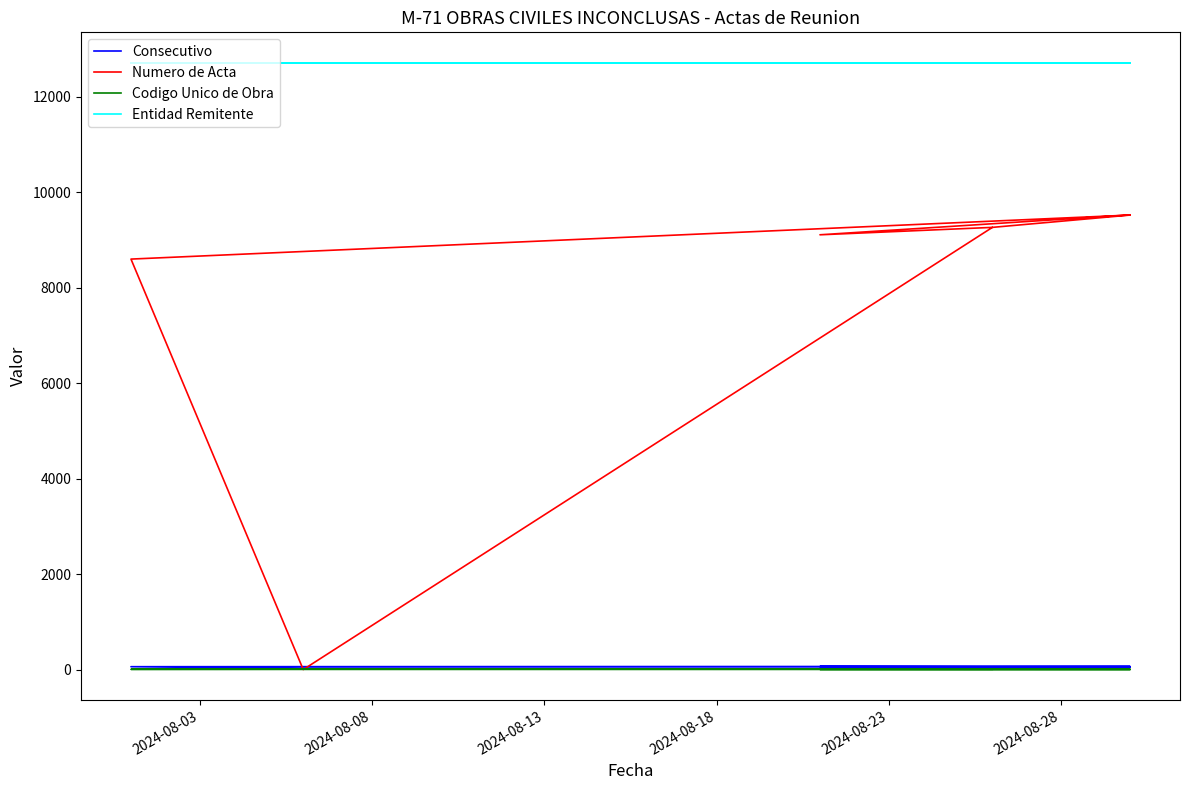

The Numero de Acta series shows 4889 at 2024-08-23. True or false?

False